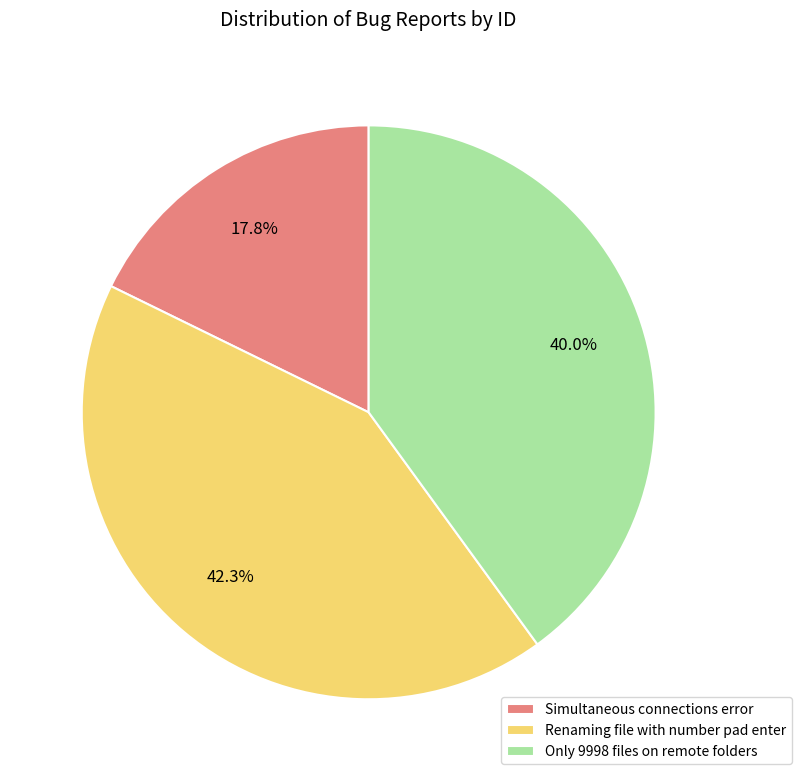

Combined, do Only 9998 files on remote folders and Simultaneous connections error account for over 50%?

Yes